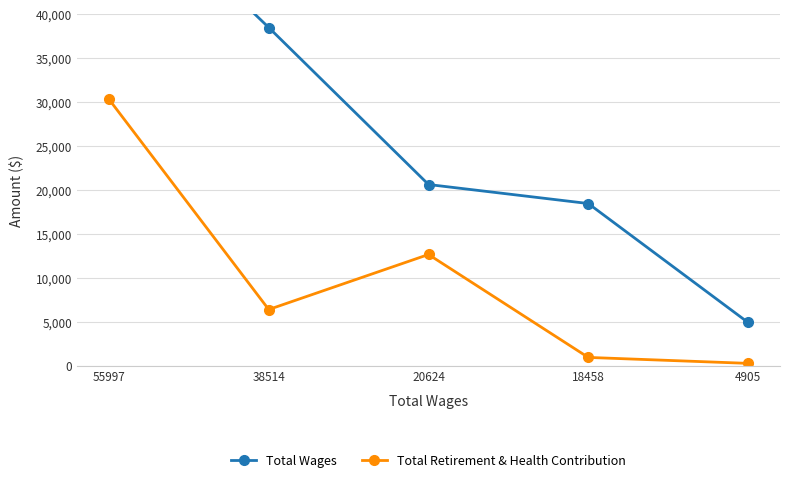

Is the value of Total Retirement & Health Contribution at 55997 greater than the value of Total Wages at 4905?

Yes